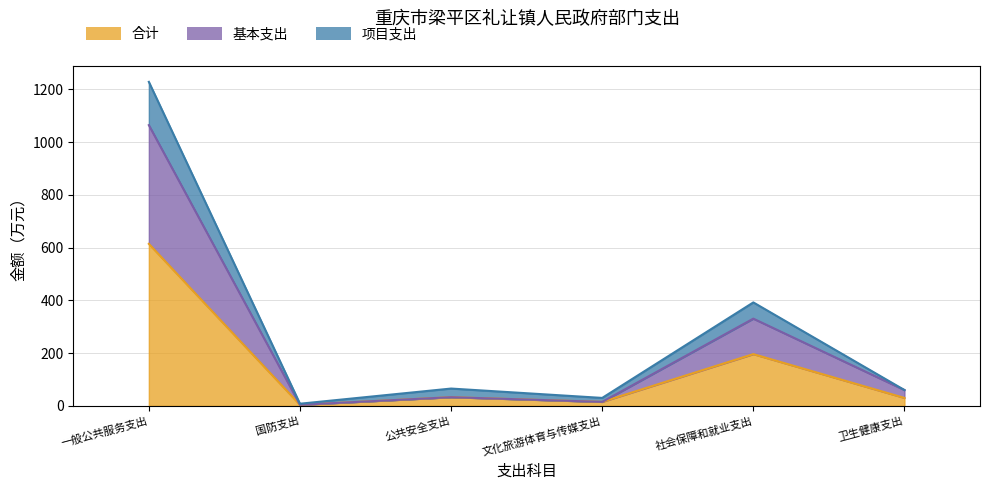

At which label is 合计 closest to 309?

社会保障和就业支出